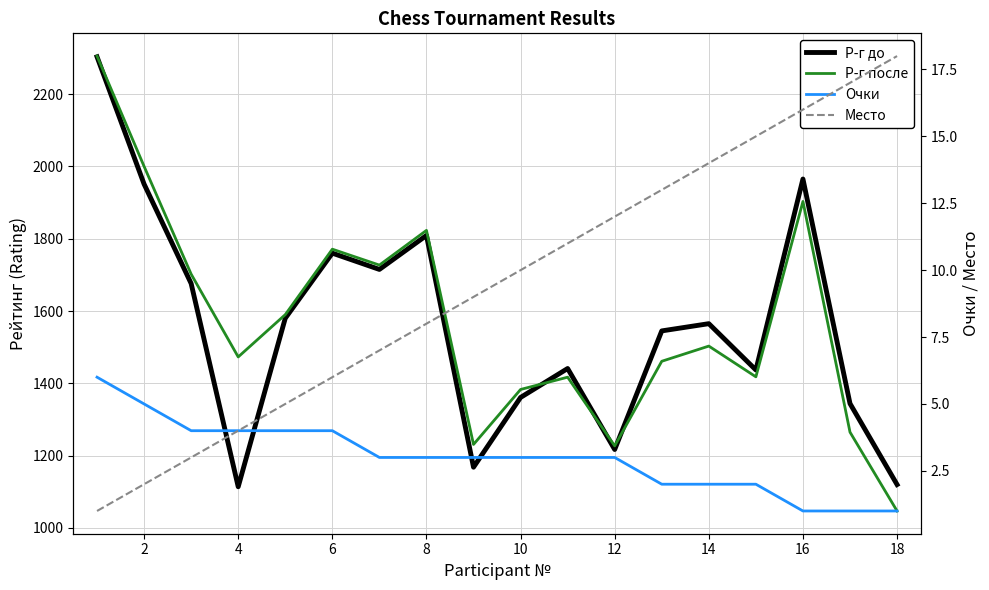

Does the chart have visible grid lines?

Yes